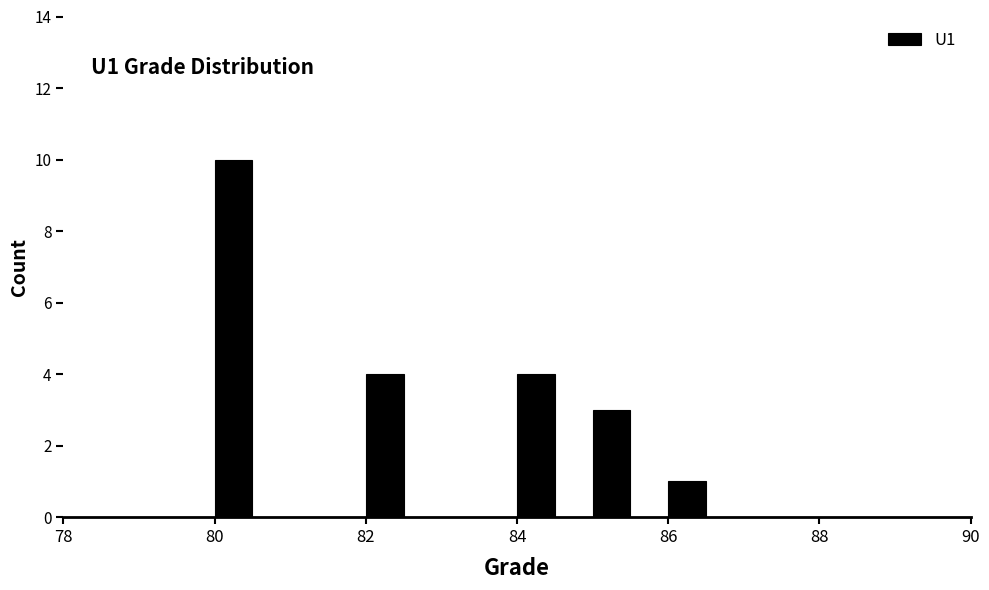

Read against the x-axis, roughly where is the centre of the tallest bar?

80.2